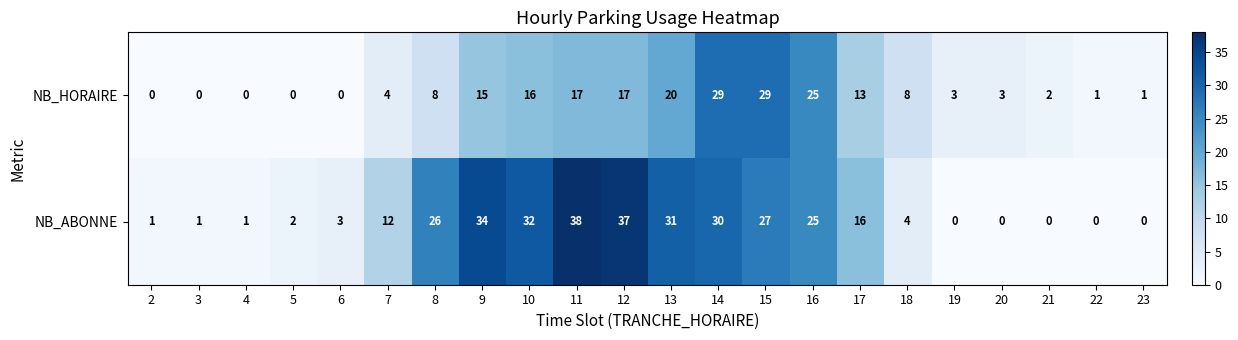

At 13, list the series in order from largest to smallest.

NB_ABONNE, NB_HORAIRE